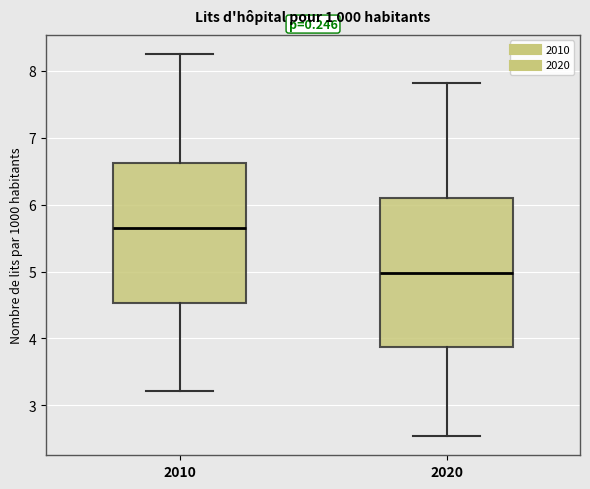

Comparing the boxes themselves (not the whiskers), which one is the tallest?

2020